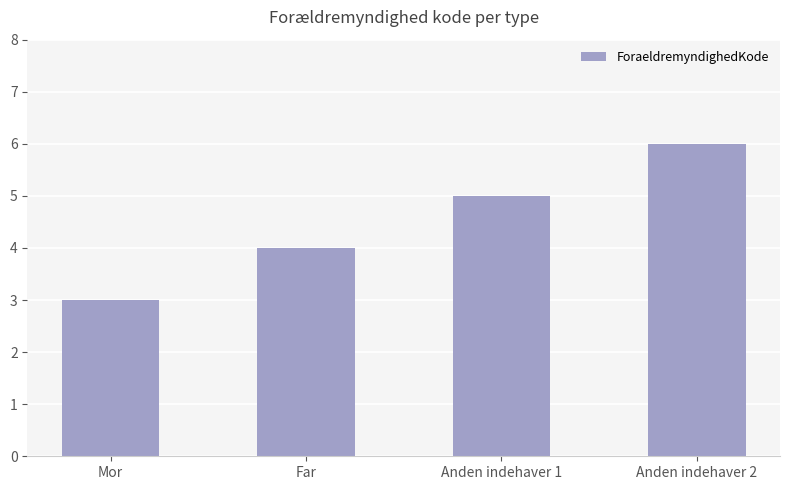

At which category does the chart reach its peak across all series?

Anden indehaver 2